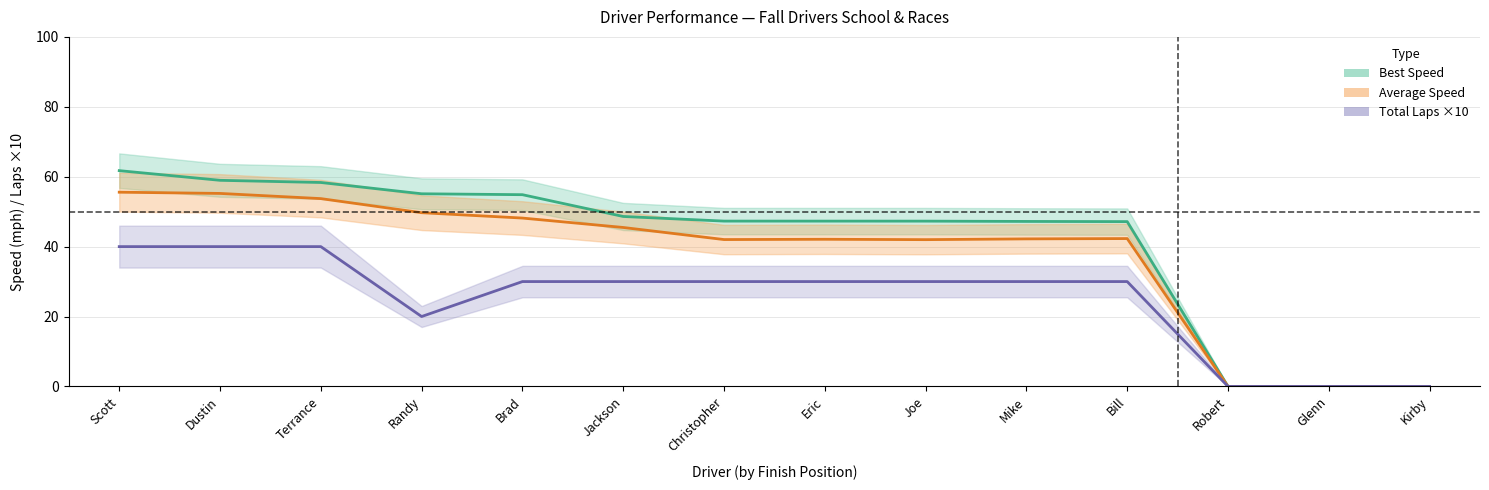

What is the average value of the Average Speed series?

37.0